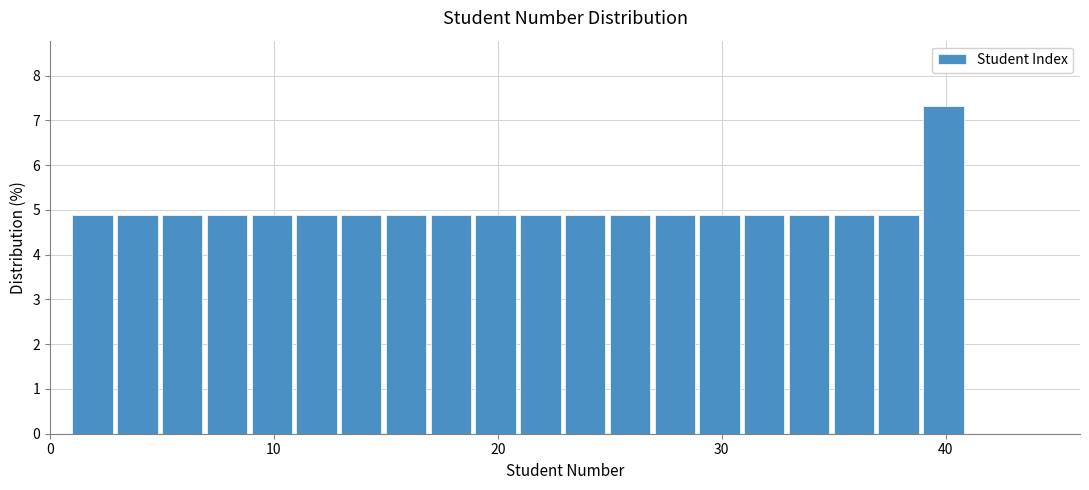

Around what value on the x-axis is the tallest bar? Give the approximate position of its centre, as read against the axis.

40